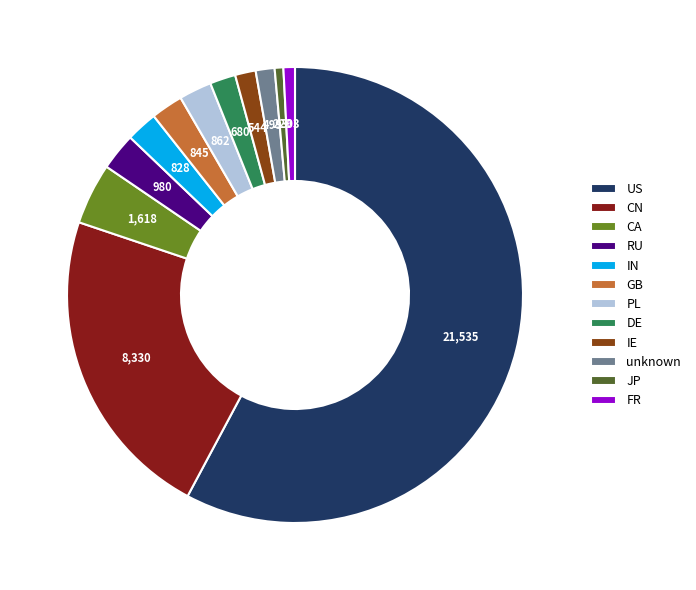

What is the largest slice in the pie chart?

US